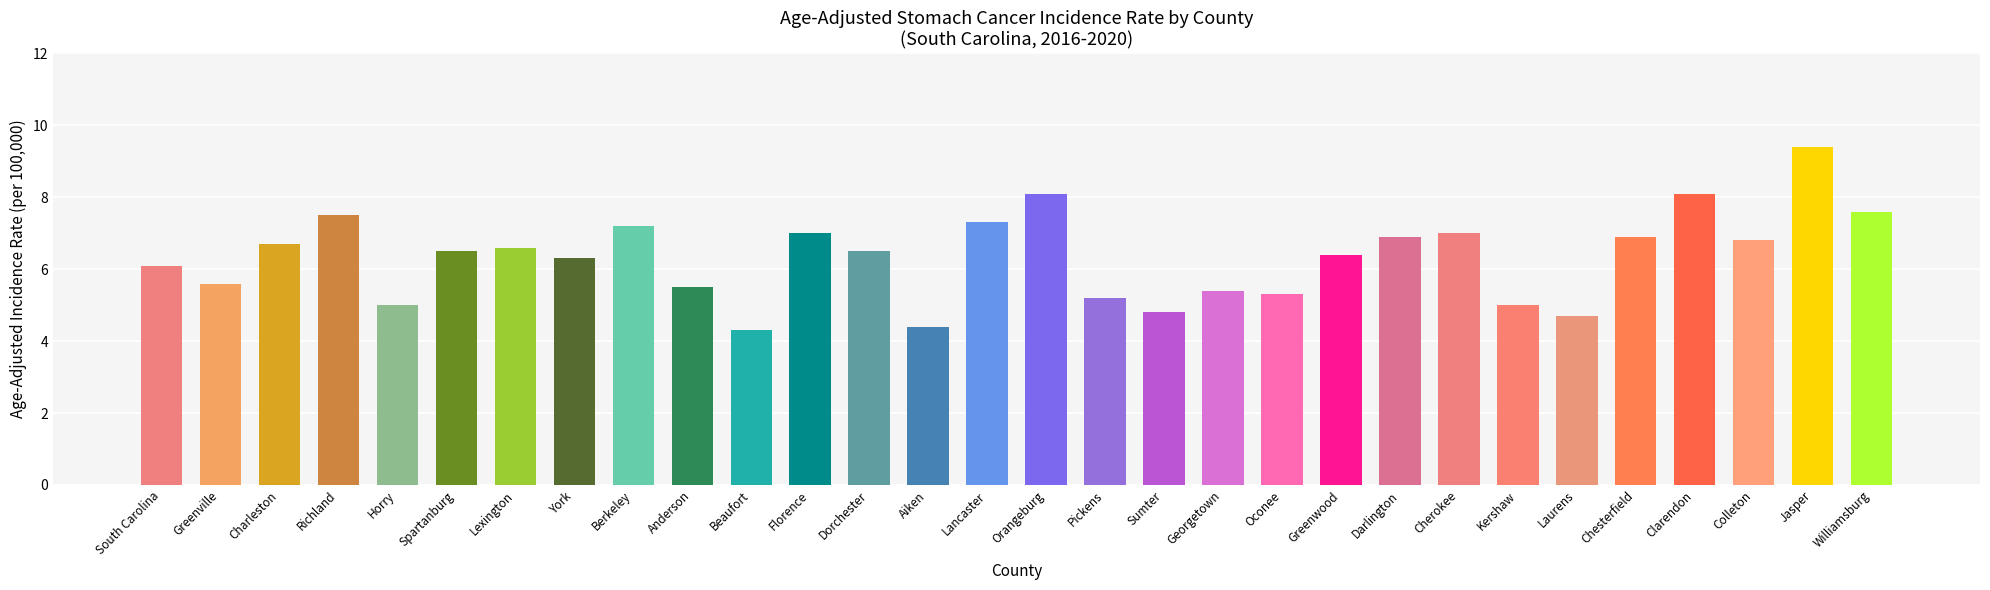

At which label is the value closest to 6?

South Carolina